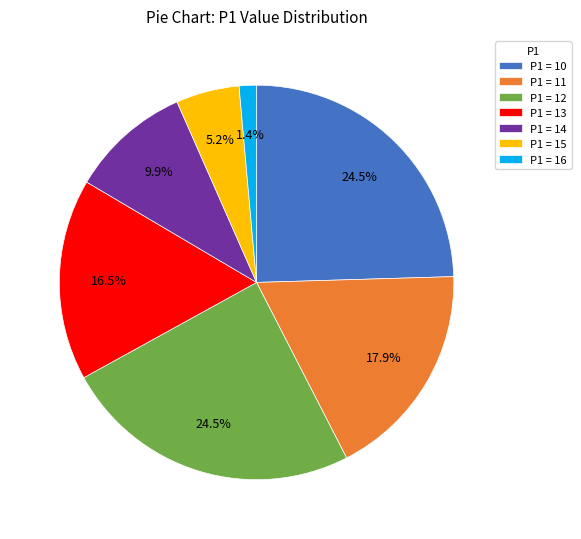

Combined, what portion of the pie is P1 = 12 and P1 = 14?

34.4%